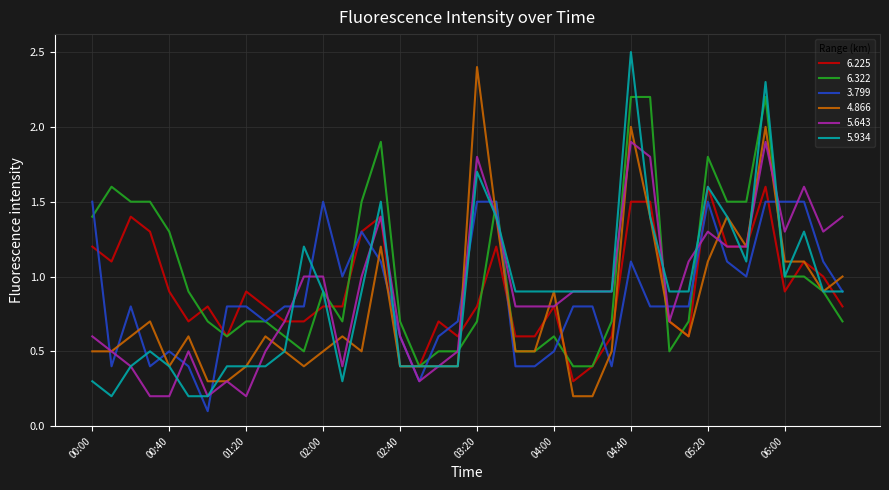

How many lines are shown in the chart?

6